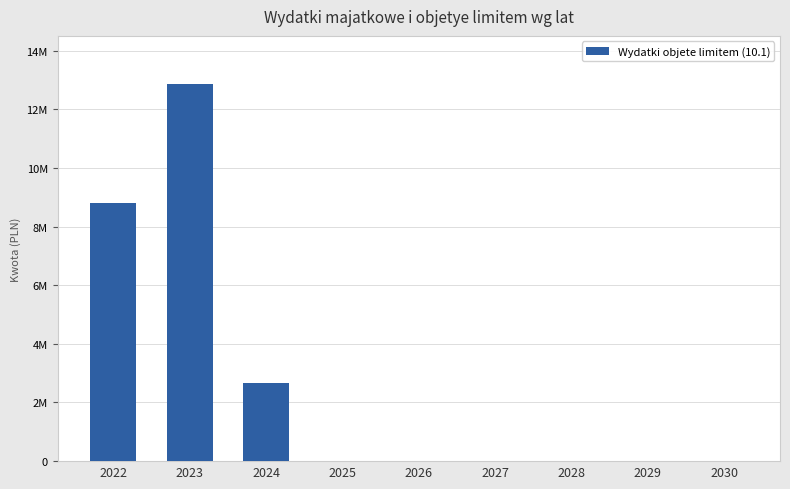

How many bars are there in total?

9